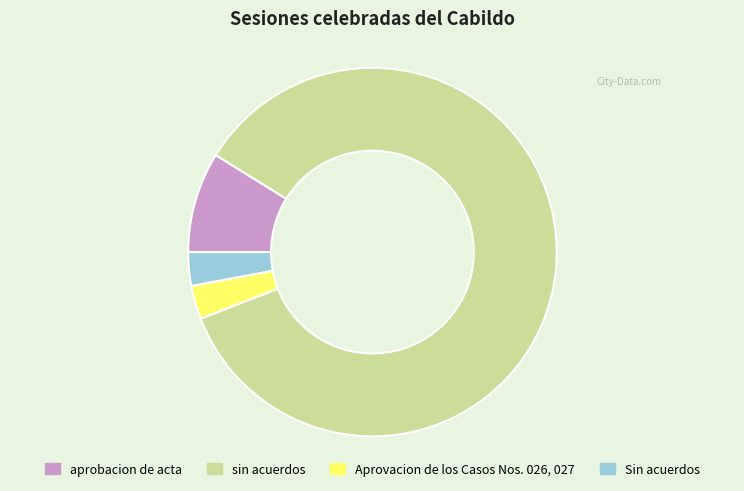

Which slice is the largest?

sin acuerdos